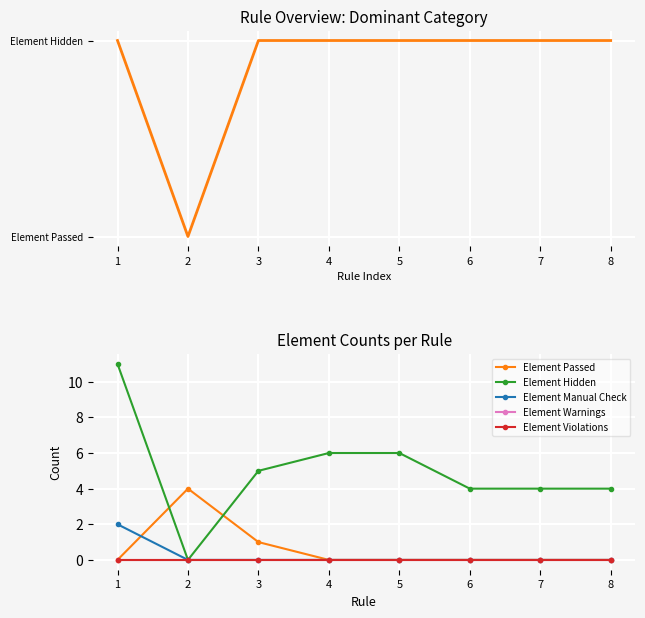

The Element Hidden series shows 2 at 7. True or false?

False